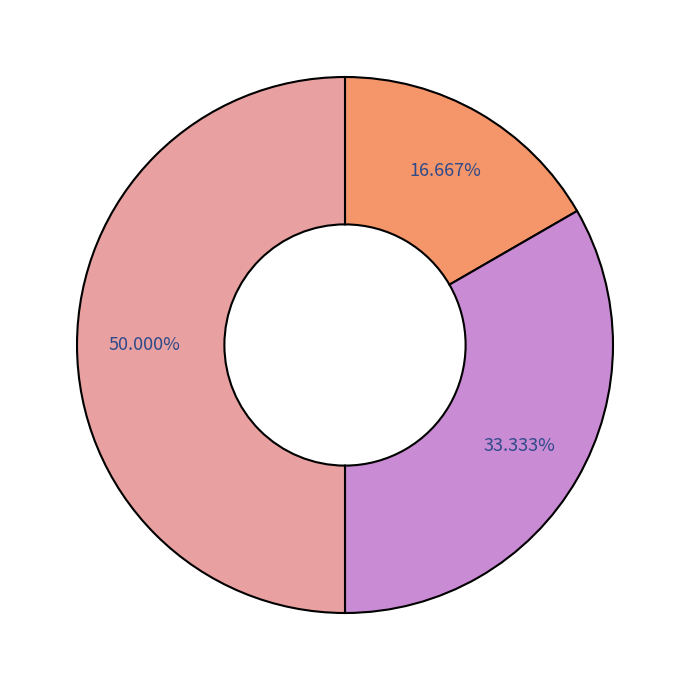

How many segments does this pie chart have?

3